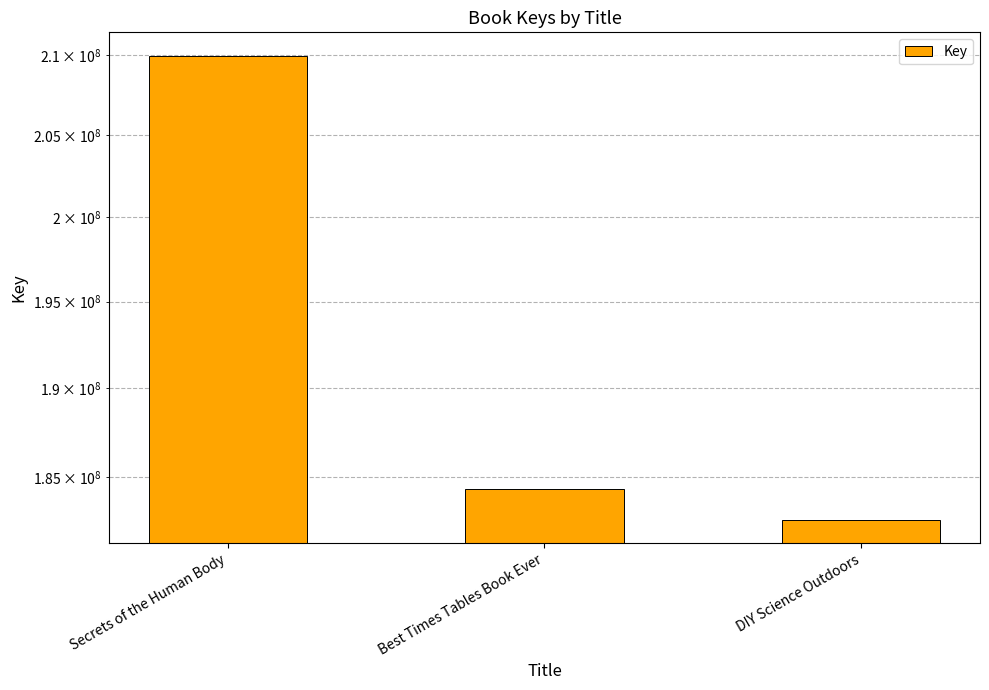

What is the sum of all values?

576918214